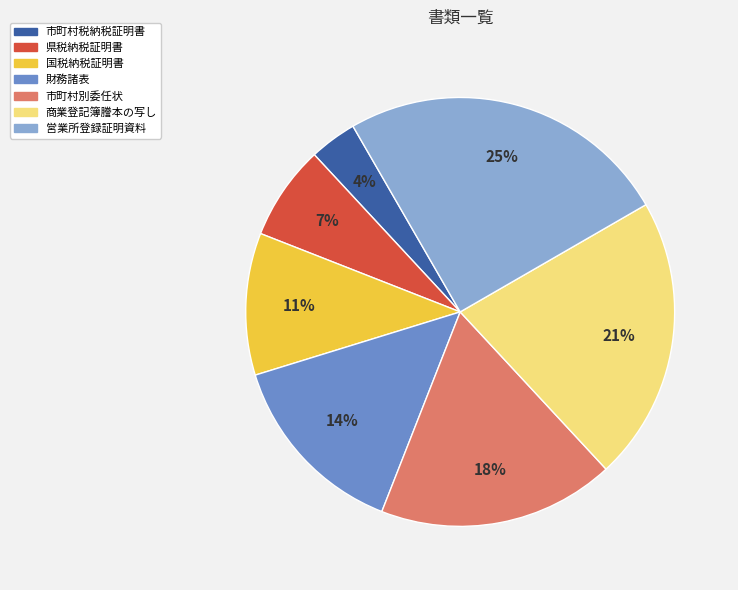

To the nearest percent, what portion does 市町村税納税証明書 represent?

4%